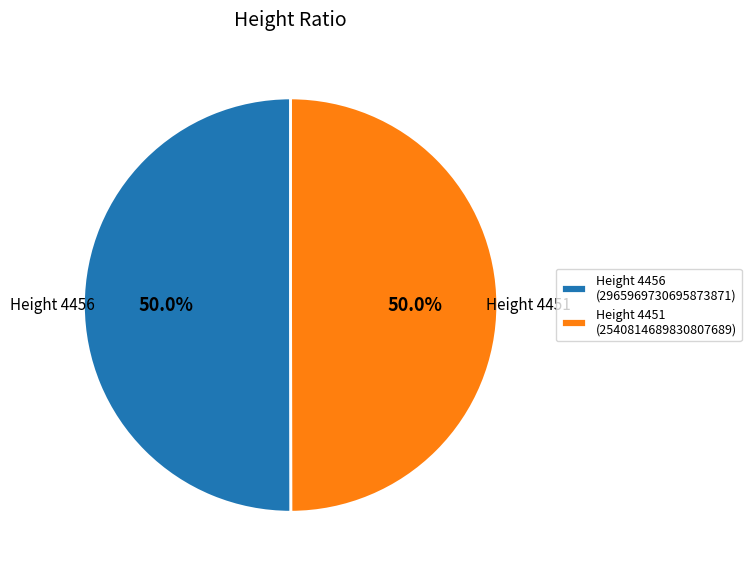

Count the number of slices in the pie.

2